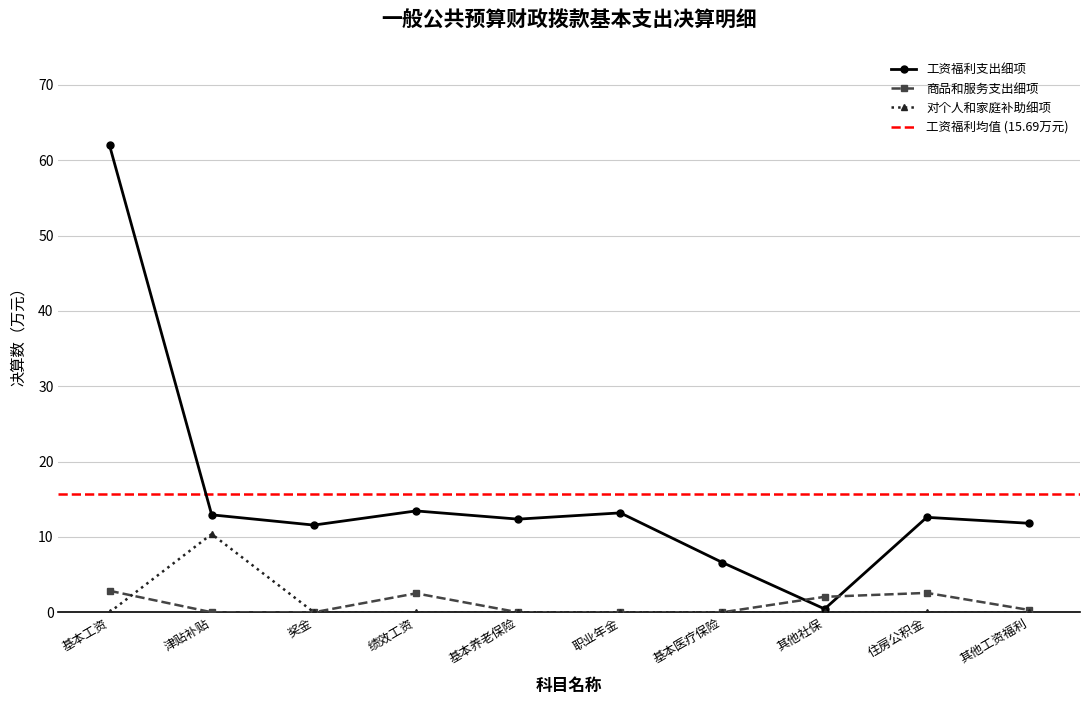

Is it true that 对个人和家庭的补助细项 equals 0.0 at 绩效工资?

True